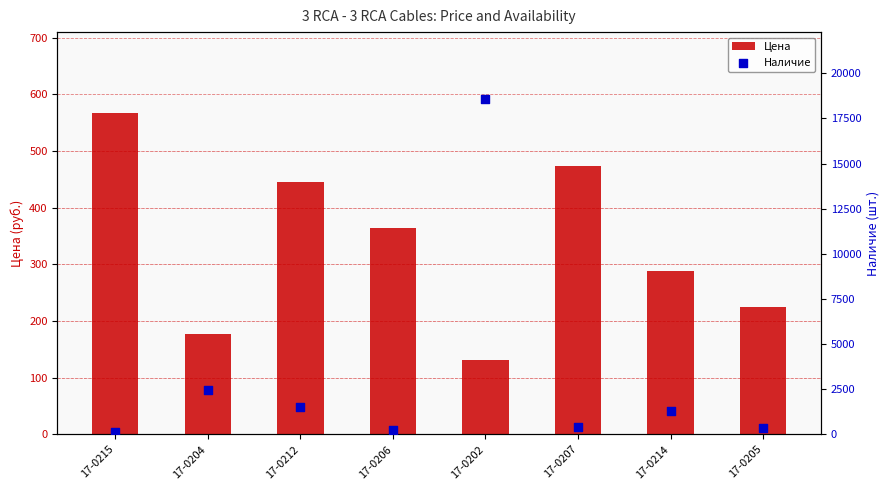

What are all the series names shown in the legend?

Цена, Наличие